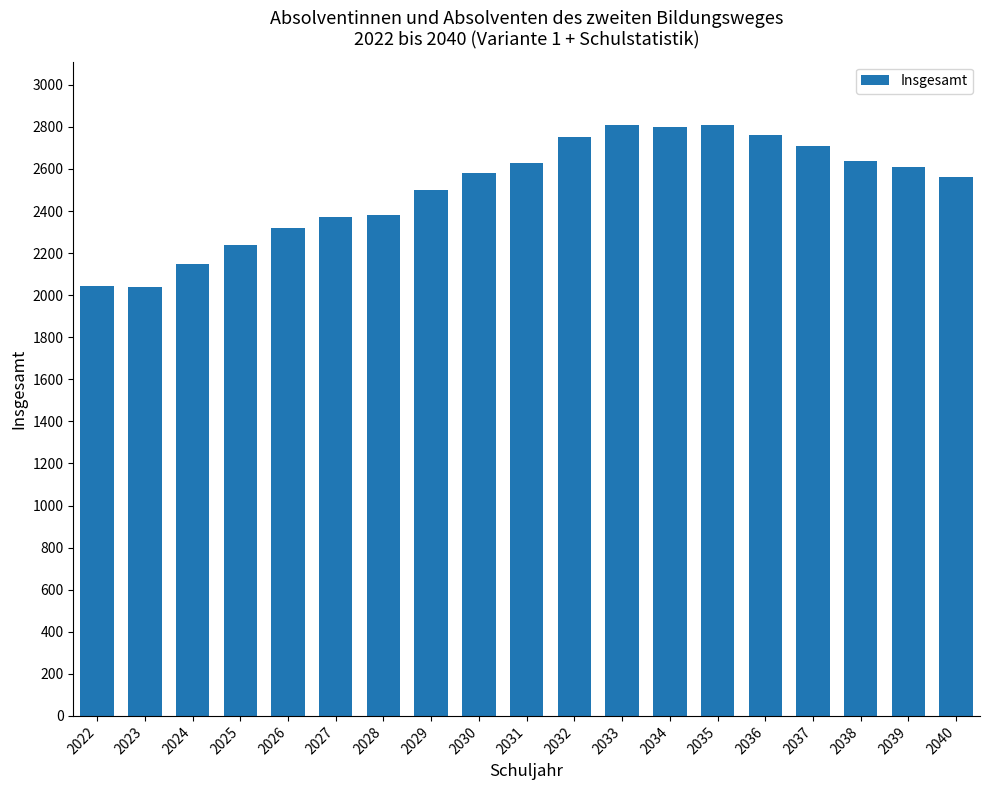

Does the chart contain stacked bars?

No